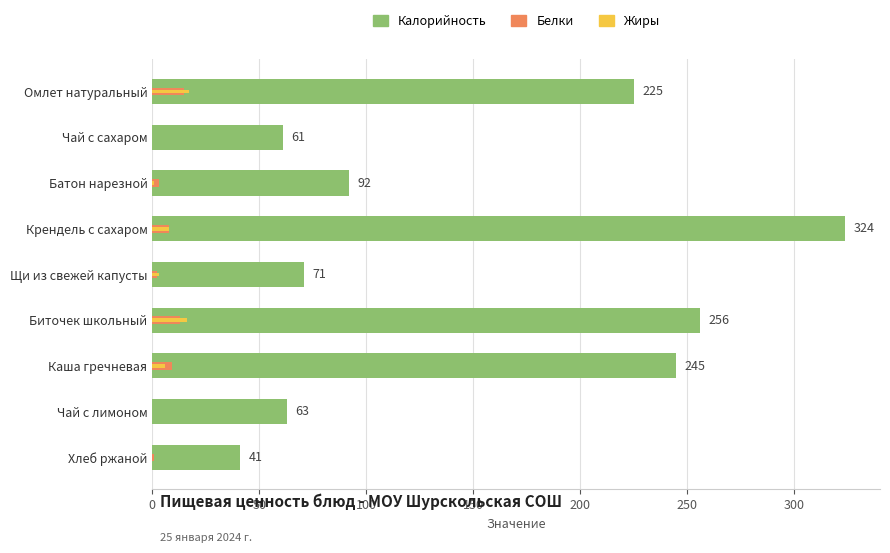

Reading left to right, transcribe all the data shown in this chart.

Калорийность: 225	61	92	324	71	256	245	63	41
Белки: 15	0	3	8	2	13	9	0	1
Жиры: 17	0	1	8	3	16	6	0	0